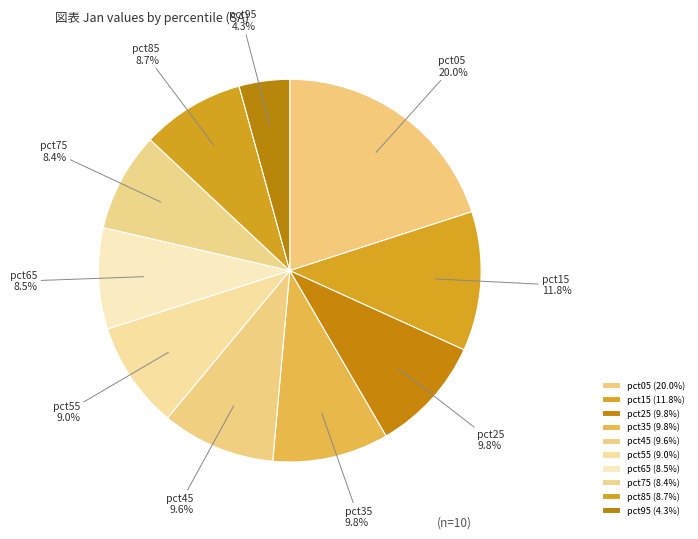

To the nearest percent, what is the difference between the pct15 and pct25 slice percentages?

2%